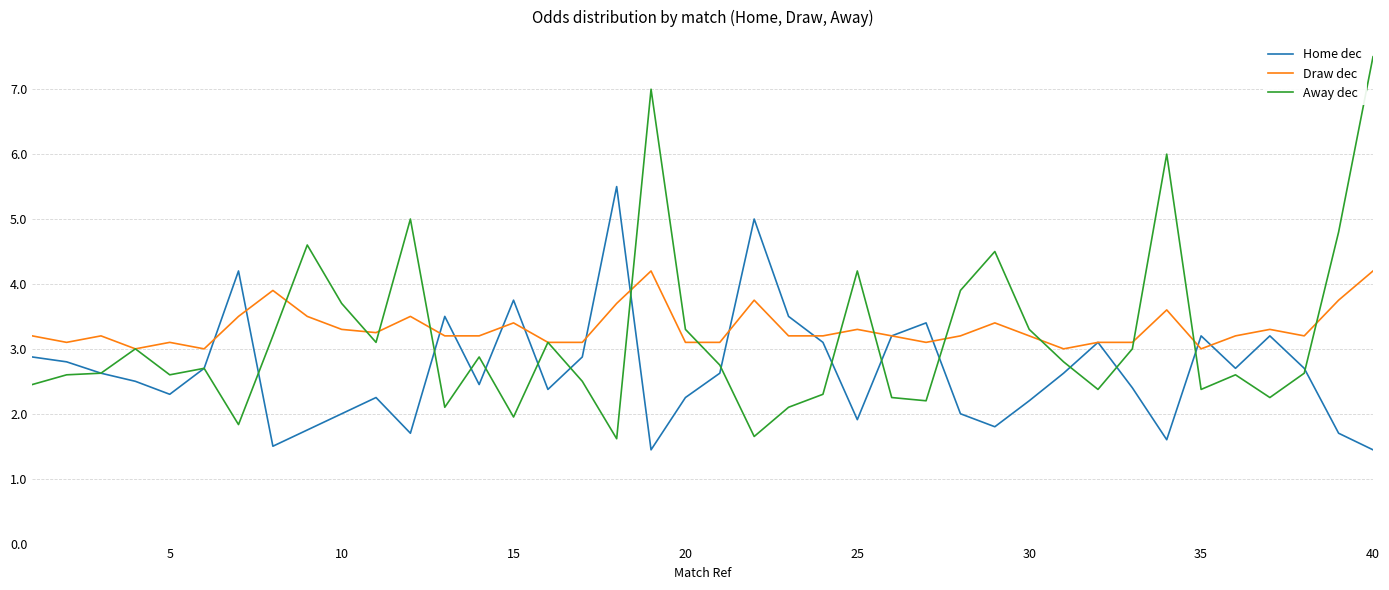

What is the greatest value displayed?

7.5